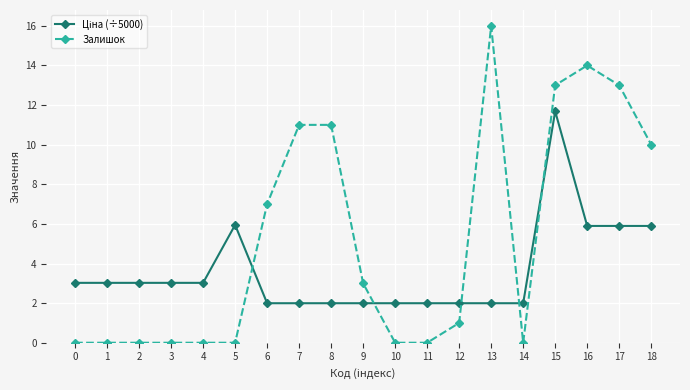

Where is Залишок nearest to the value 8?

6